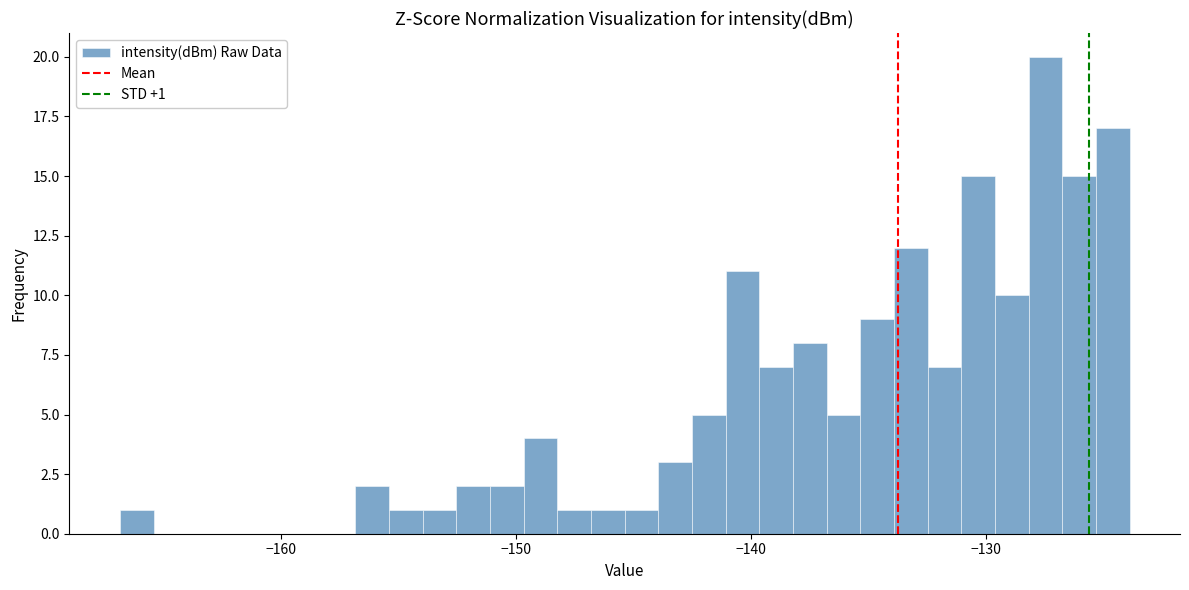

Around what value on the x-axis is the tallest bar? Give the approximate position of its centre, as read against the axis.

-127